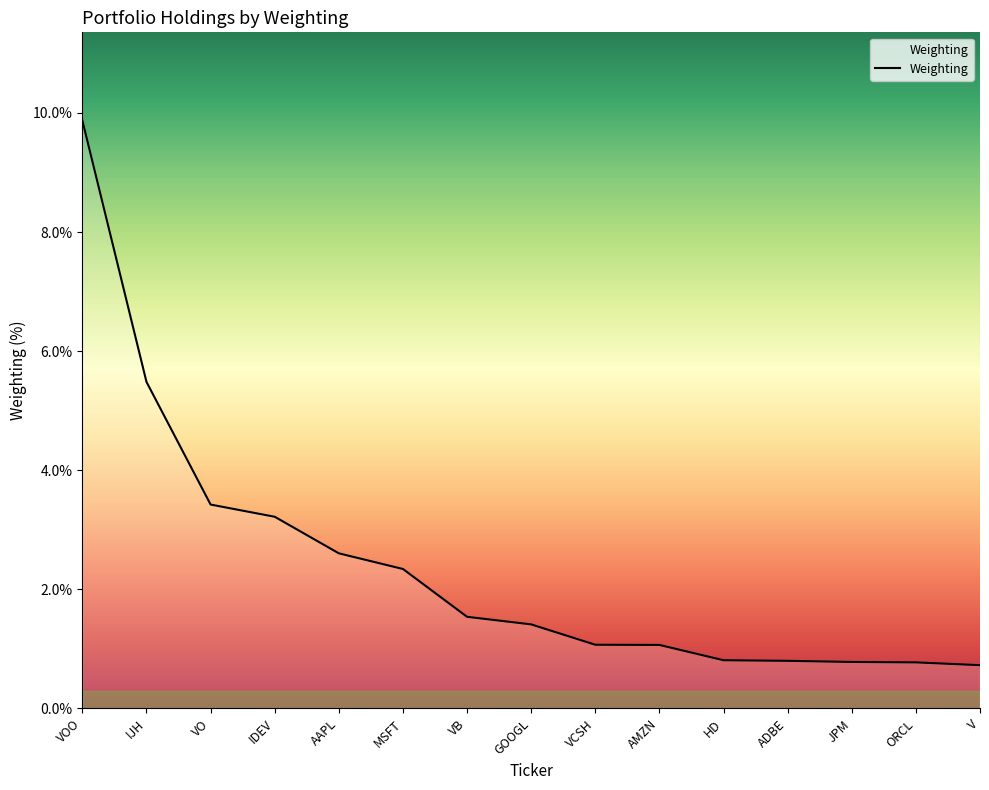

Count the number of values greater than 1.

10